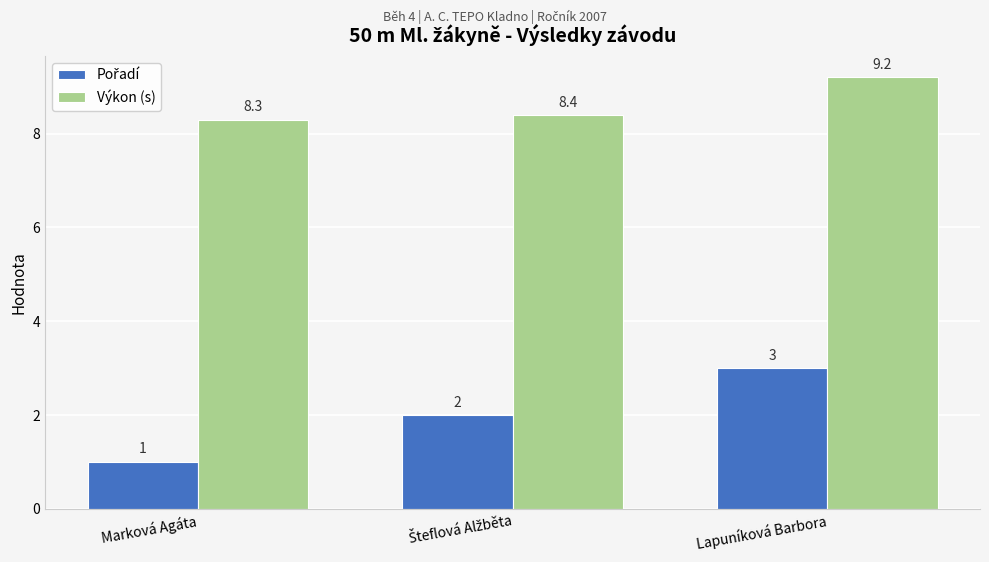

Are the bars horizontal?

No